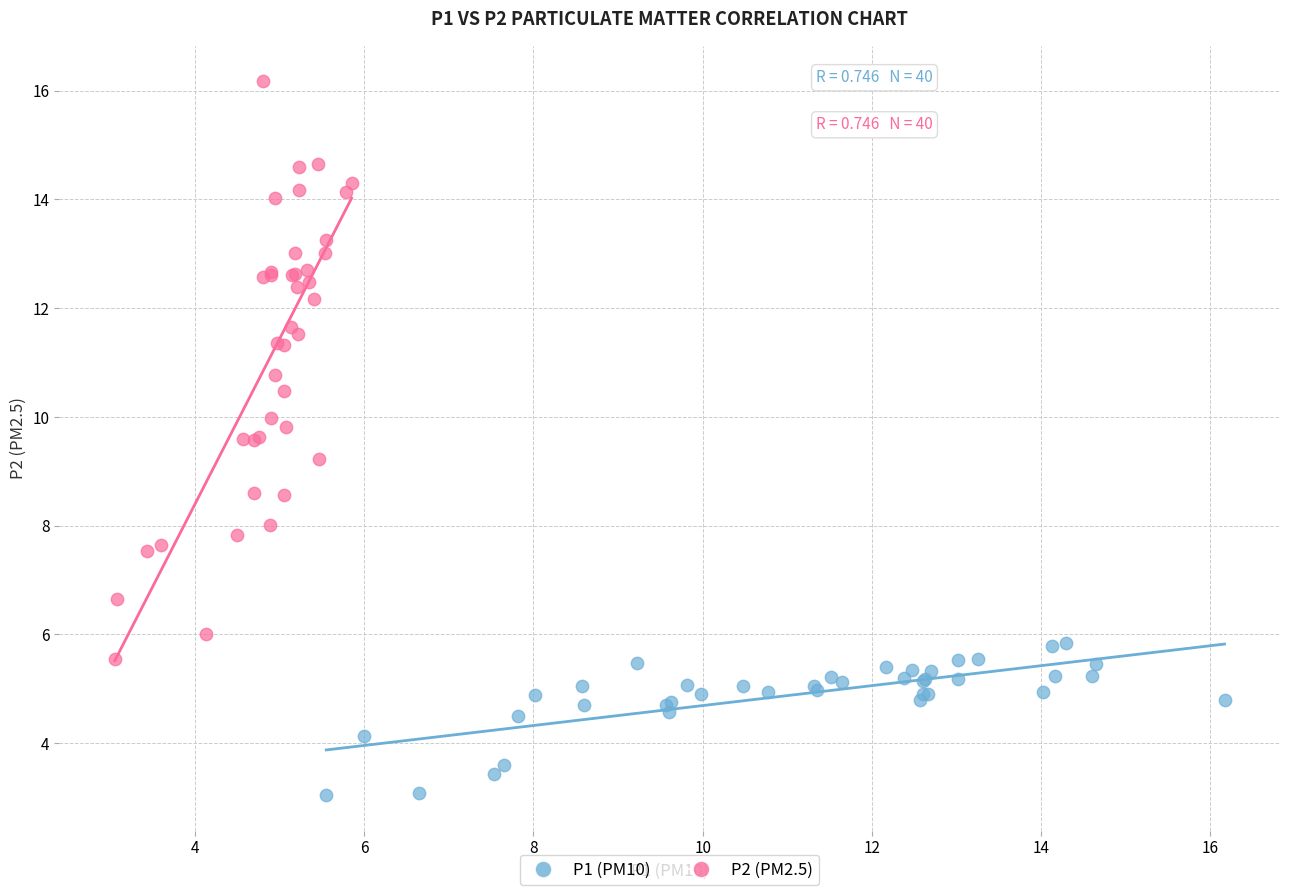

Which series contains the highest Y value?

P2 (PM2.5)